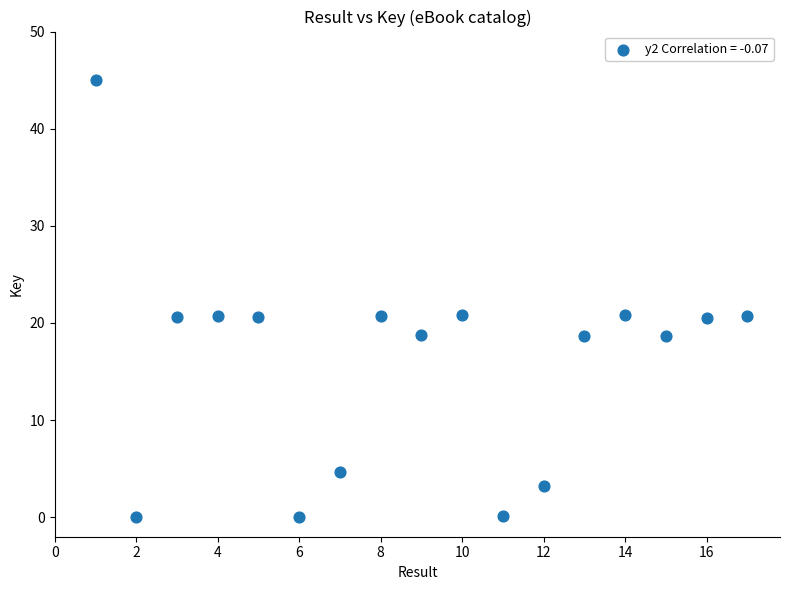

What is the range of X values (max minus min)?

16.0